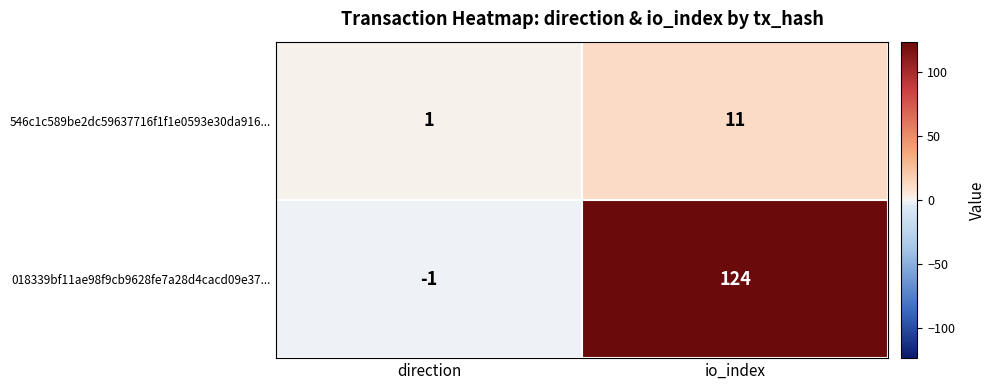

What is the sum of all 018339bf11ae98f9cb9628fe7a28d4cacd09e37... values?

123